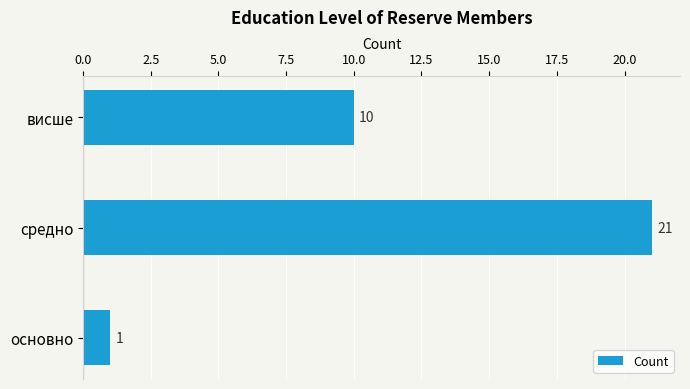

Where is the data nearest to the value 11?

висше